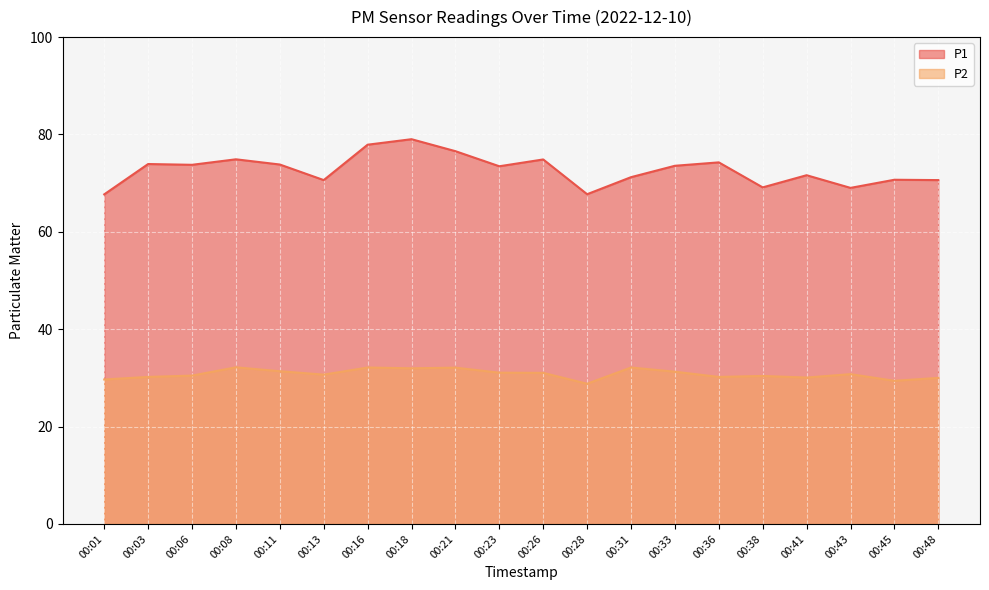

How many lines are shown in the chart?

2